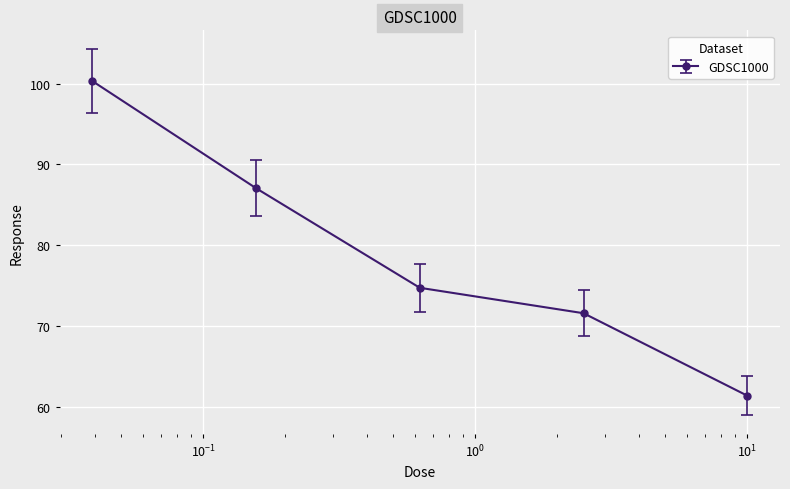

What is the value of the 1st point from the left?

100.3